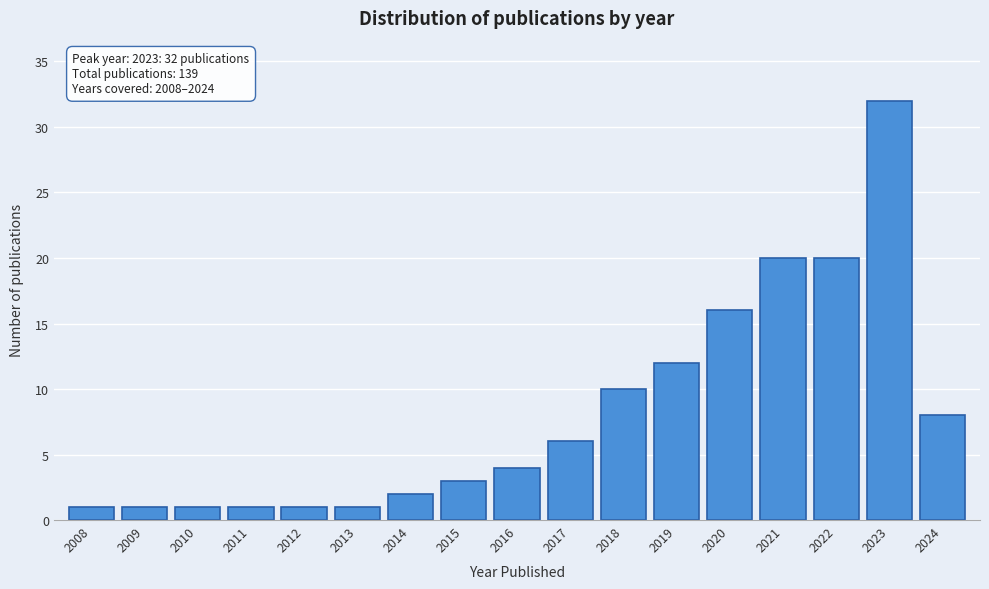

Reading left to right, list all the values displayed in this chart.

1	1	1	1	1	1	2	3	4	6	10	12	16	20	20	32	8